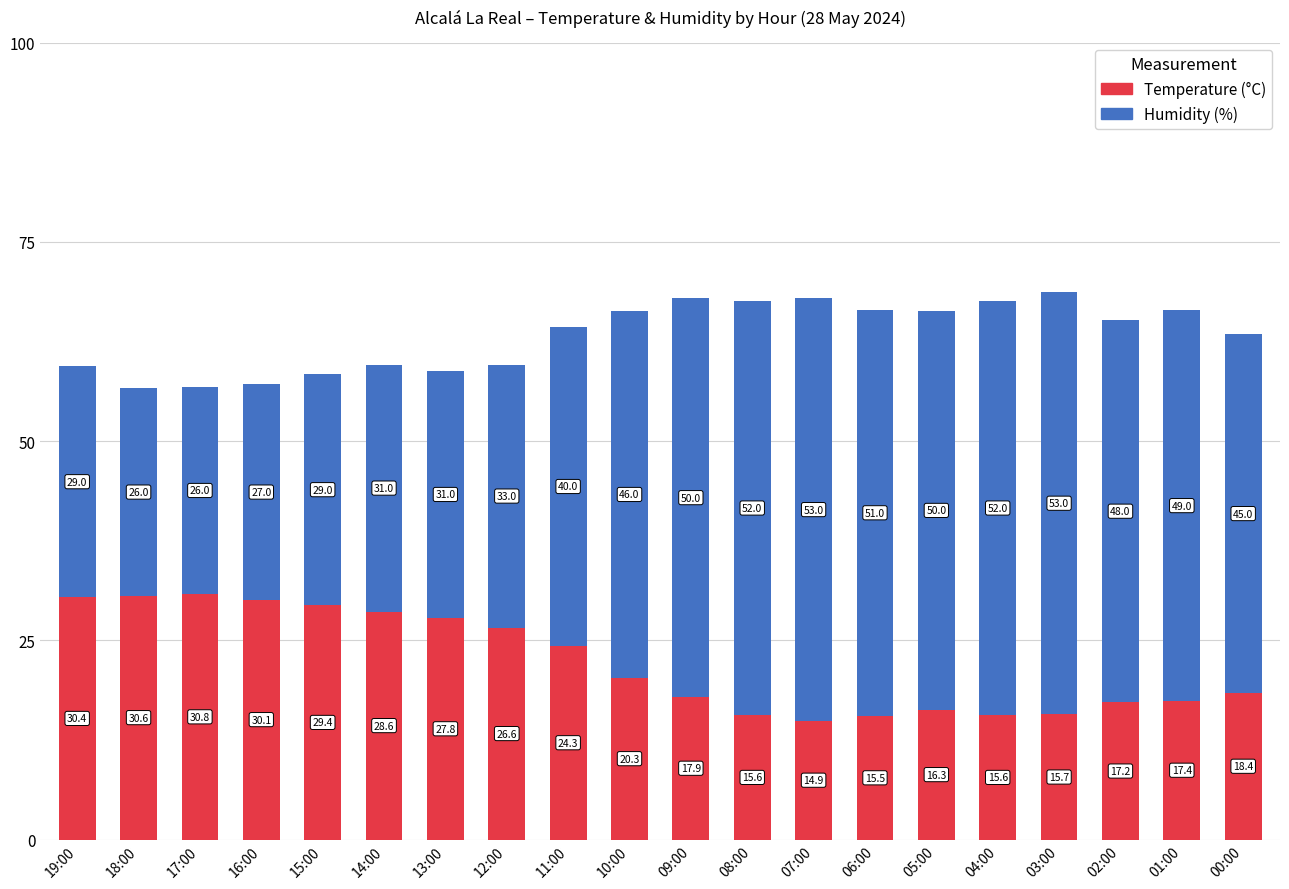

What is the total value across all series at 02:00?

65.2